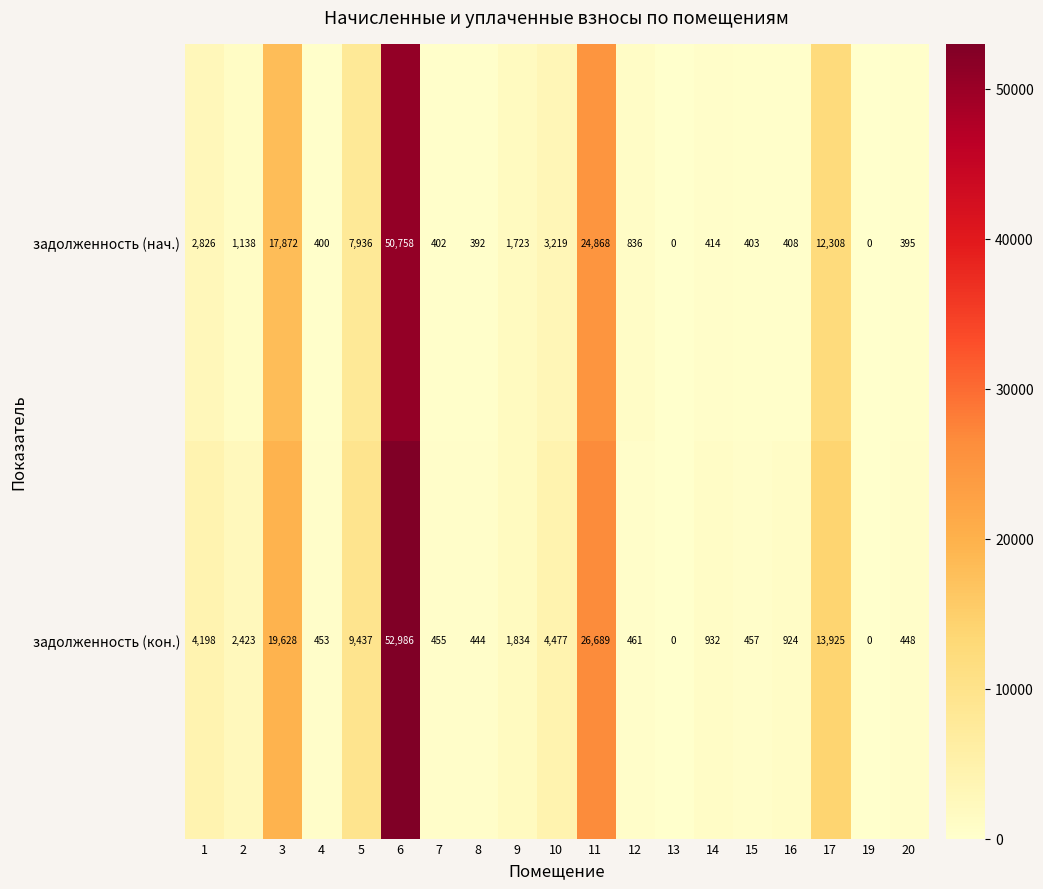

Which series has the largest total across all categories?

задолженность (кон.)